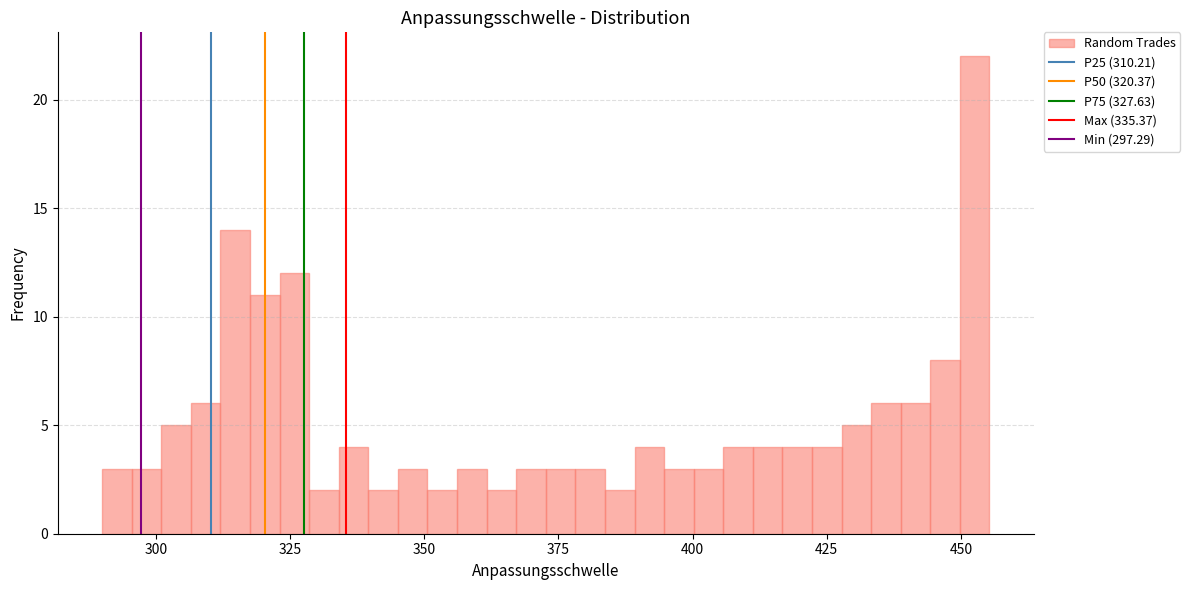

Read against the x-axis, roughly where is the centre of the tallest bar?

455